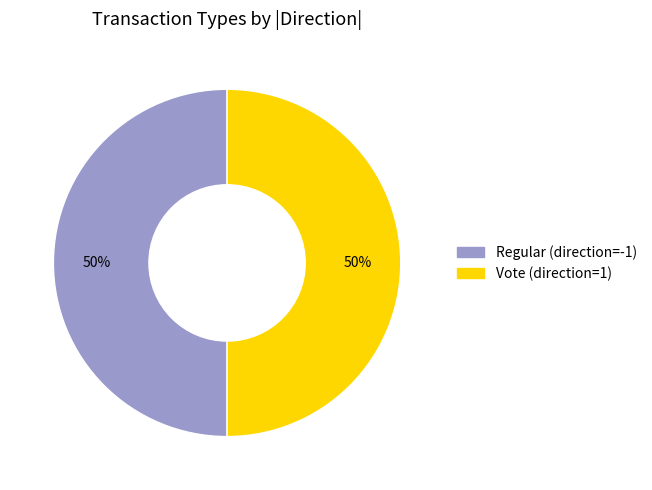

To the nearest percent, what percentage of the pie is Vote?

50%